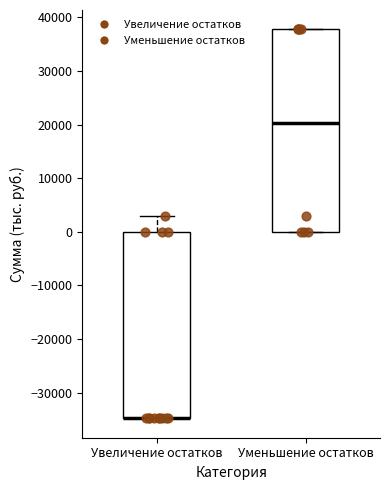

Comparing the boxes themselves (not the whiskers), which one is the tallest?

Уменьшение остатков